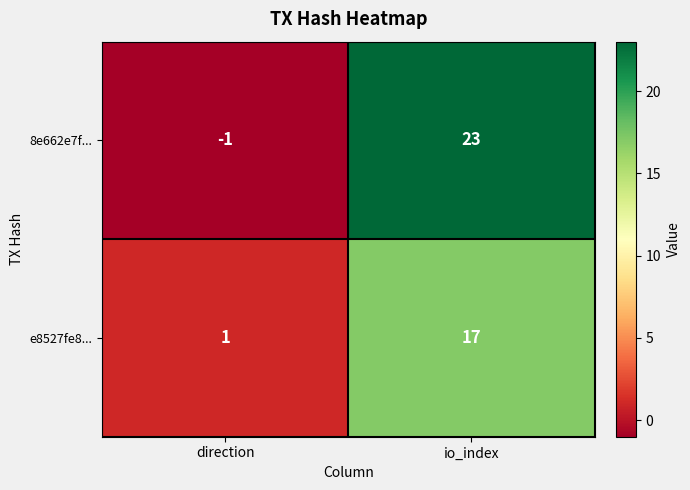

What is the sum of the 8e662e7f... values at io_index and direction?

22